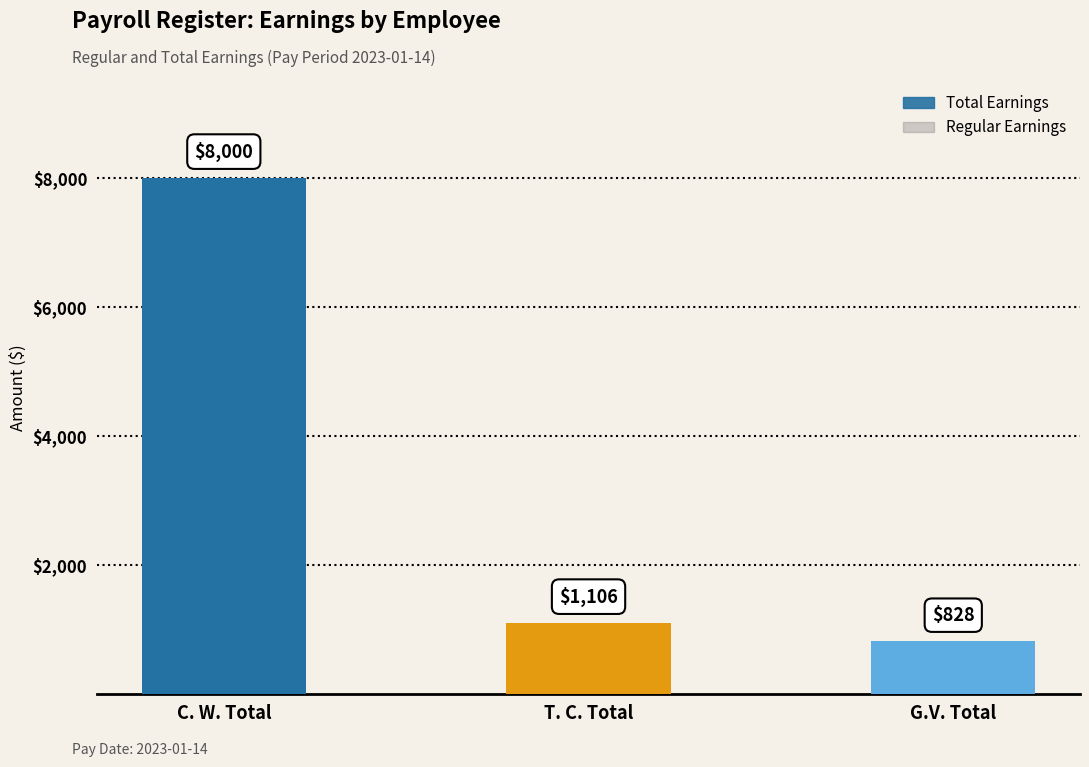

Which series has the largest total across all categories?

Total Earnings